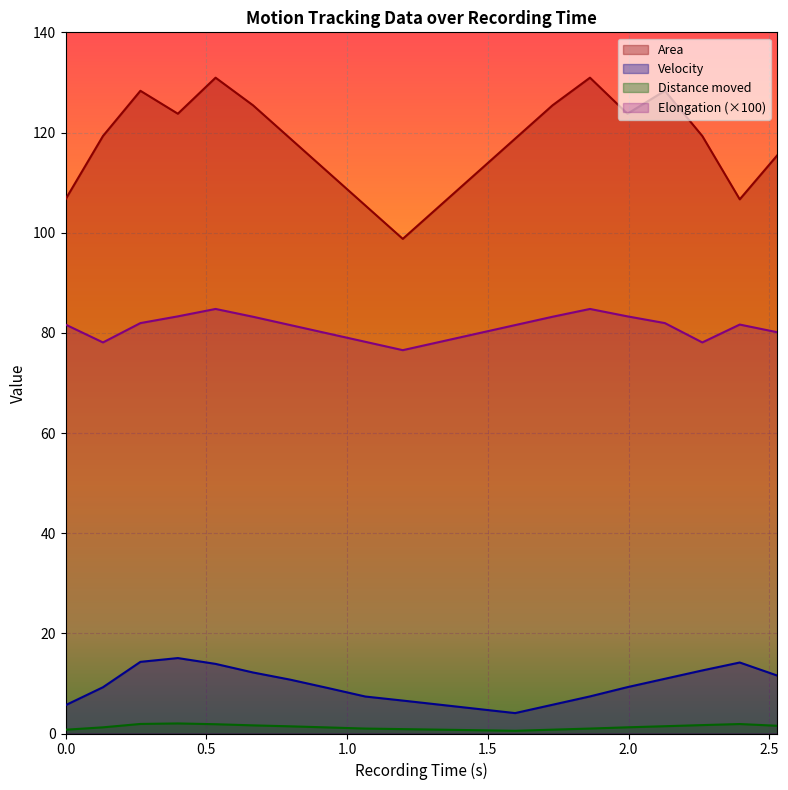

How many lines are shown in the chart?

4